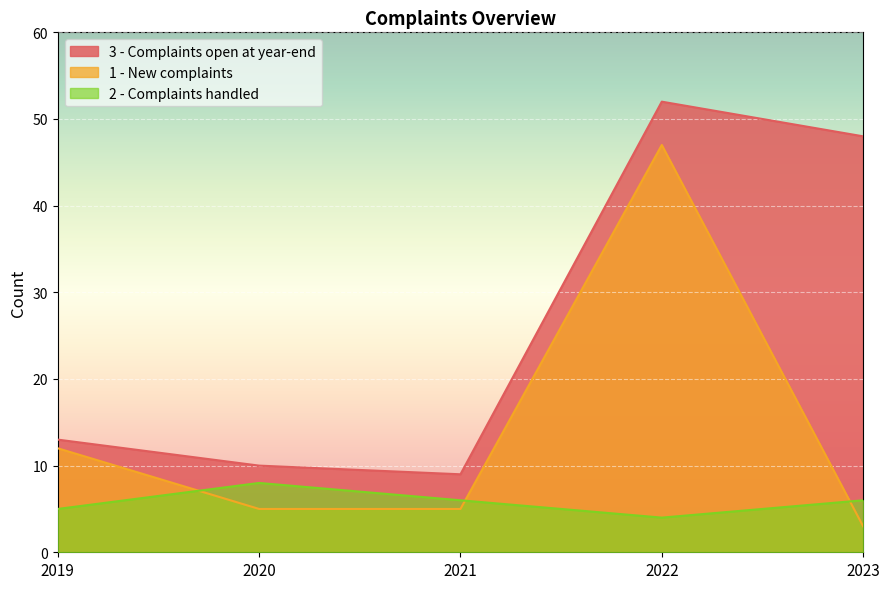

What are all the series names shown in the legend?

3 - Complaints open at year-end, 1 - New complaints, 2 - Complaints handled